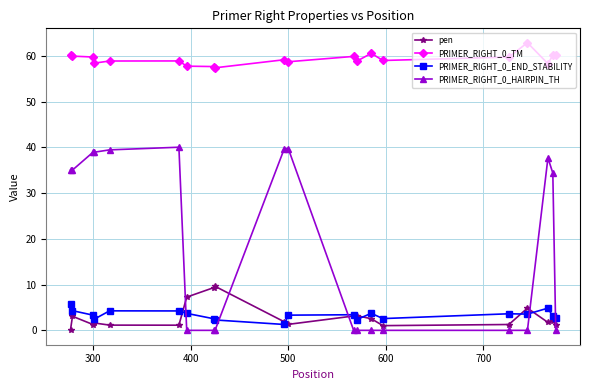

What is the maximum value shown in the chart?

62.9